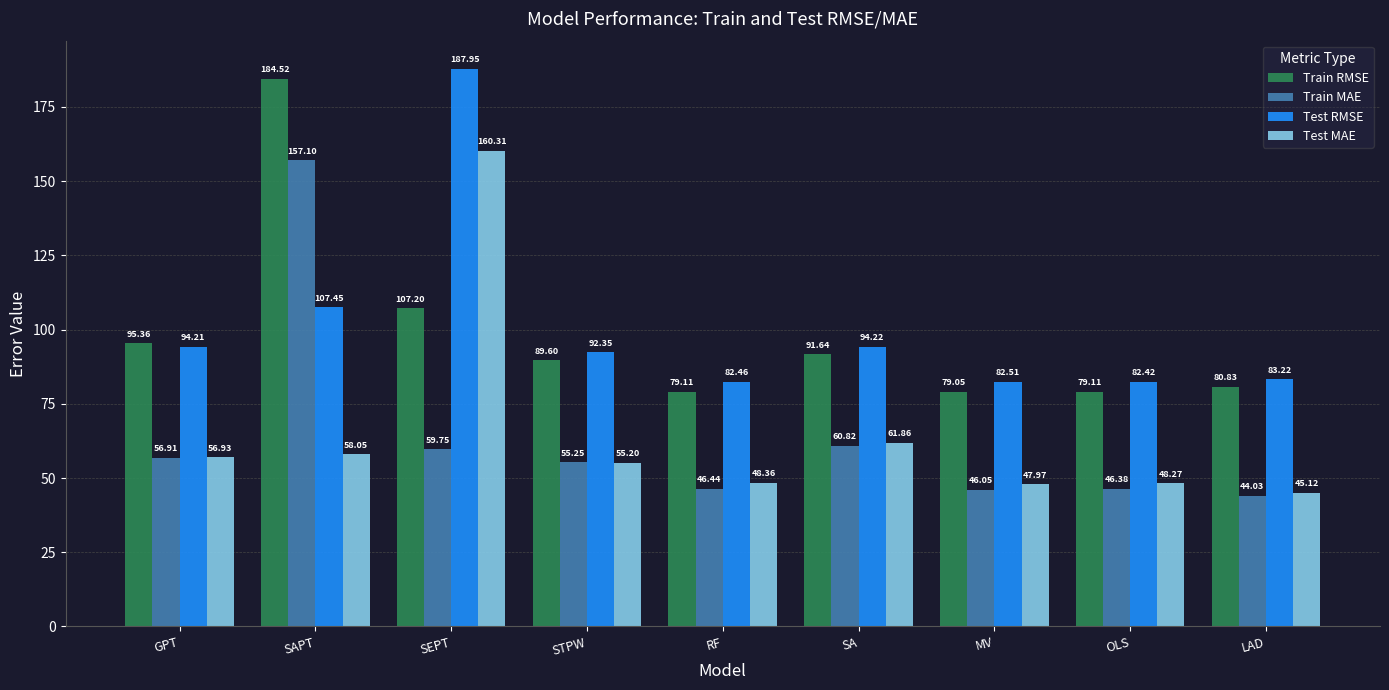

Which label corresponds to the largest value in the chart?

SEPT